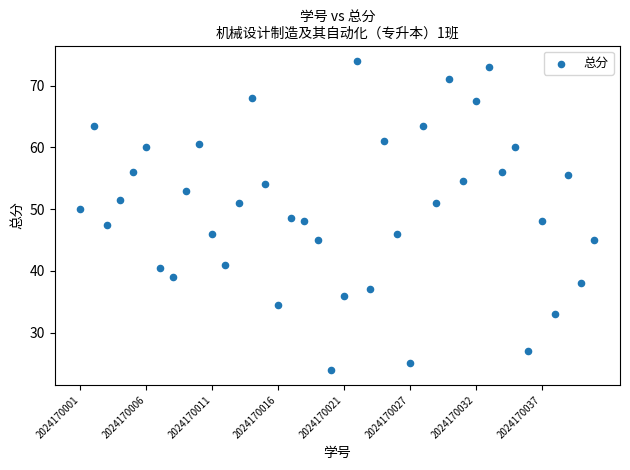

What is the range of Y values (max minus min)?

50.0